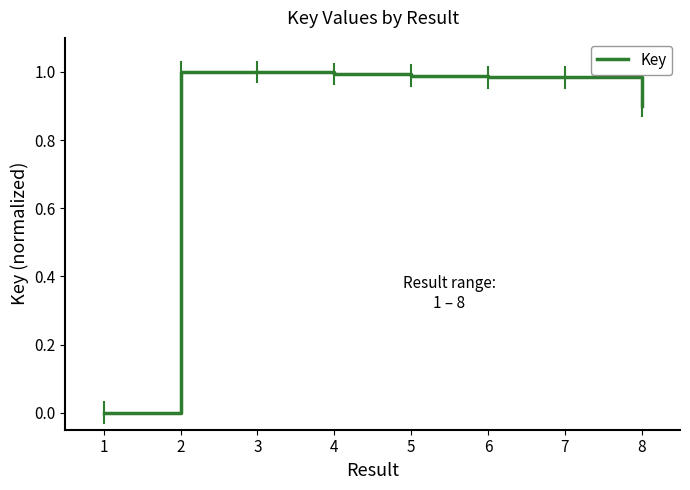

True or false: the data has more than 0 interior local peaks.

True